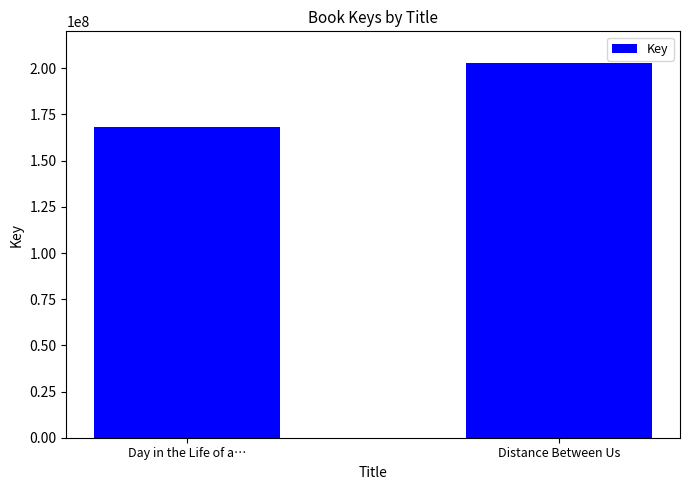

What is the difference between the maximum and minimum values?

34621130